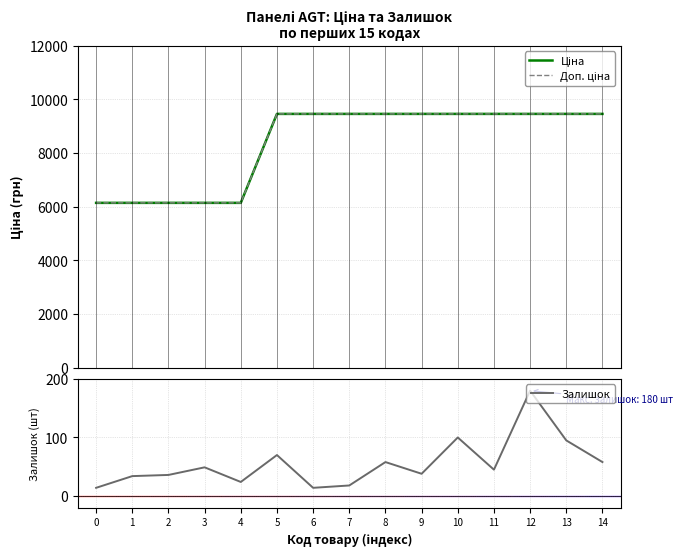

Is it true that Доп. ціна equals 9458.9 at 13?

True